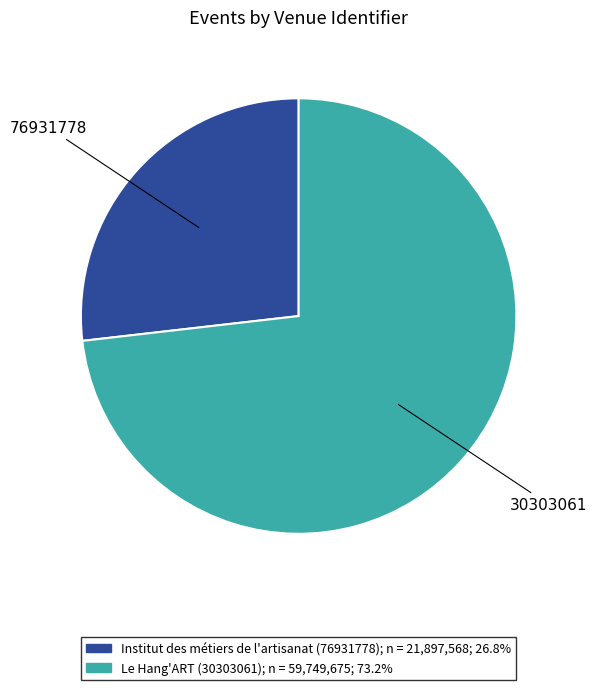

Is there any slice that represents more than half of the pie?

Yes